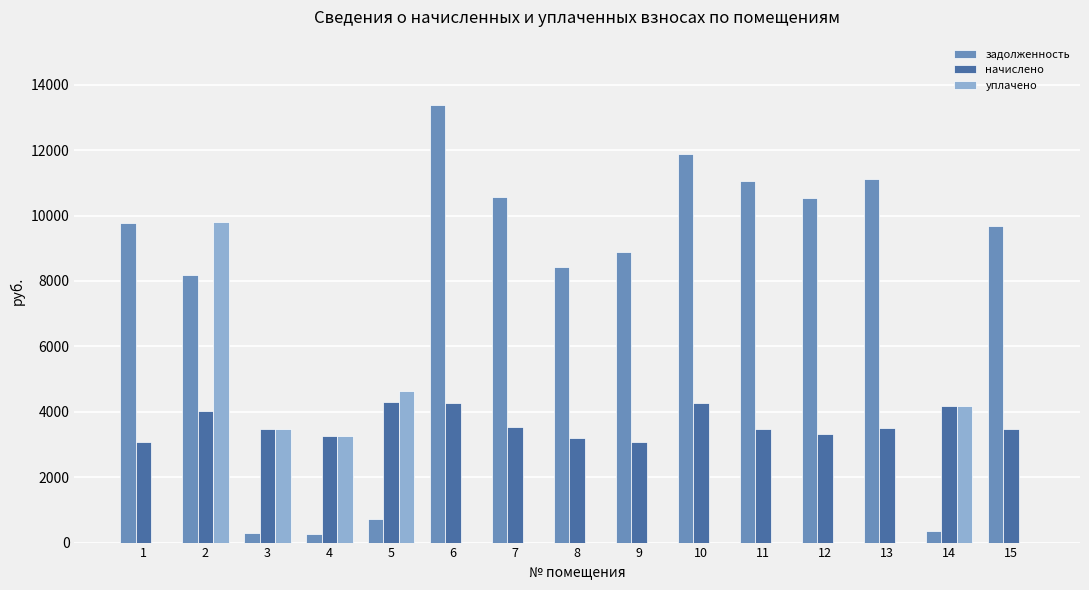

Does the chart contain stacked bars?

No